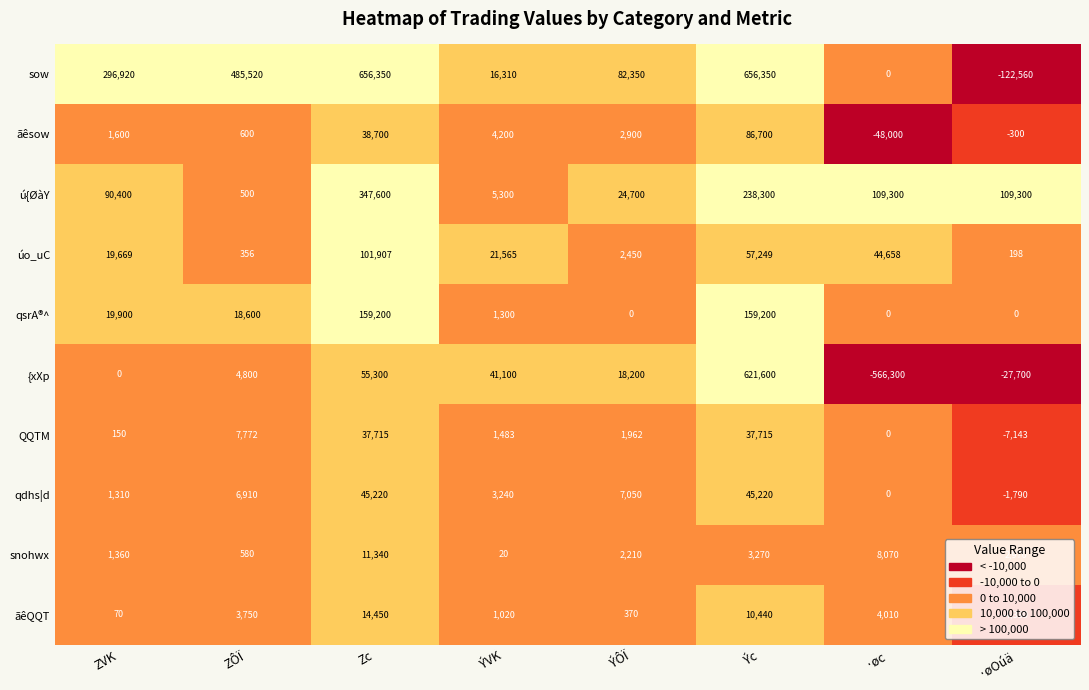

The sow series shows 132908 at ÝÔÏ. True or false?

False